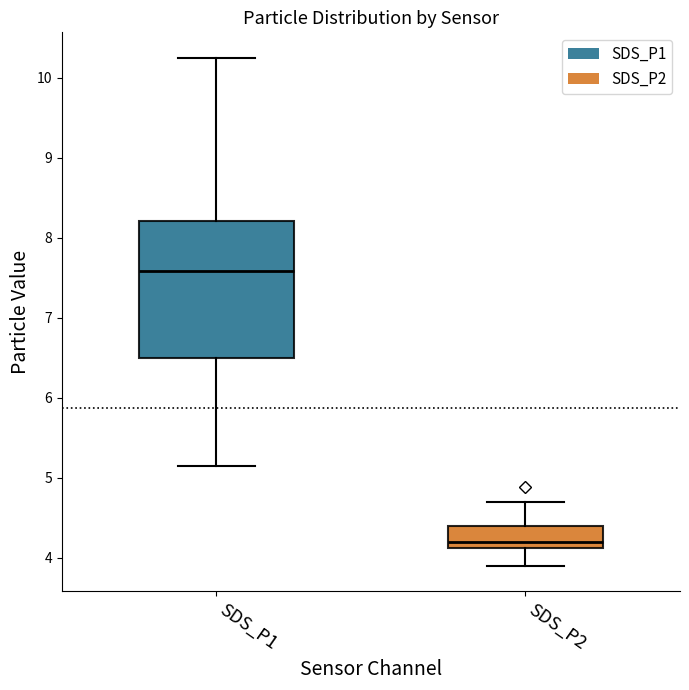

Which box's median line is the highest?

SDS_P1